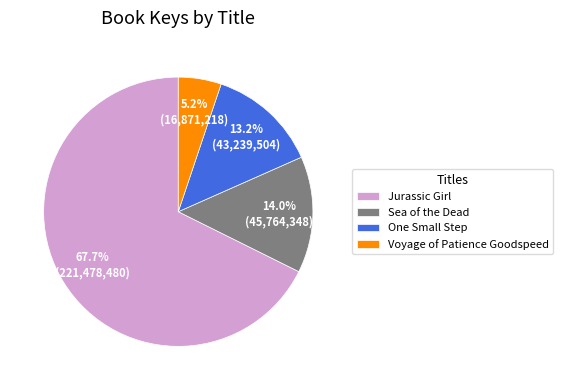

To the nearest percent, what is the average slice percentage?

25%